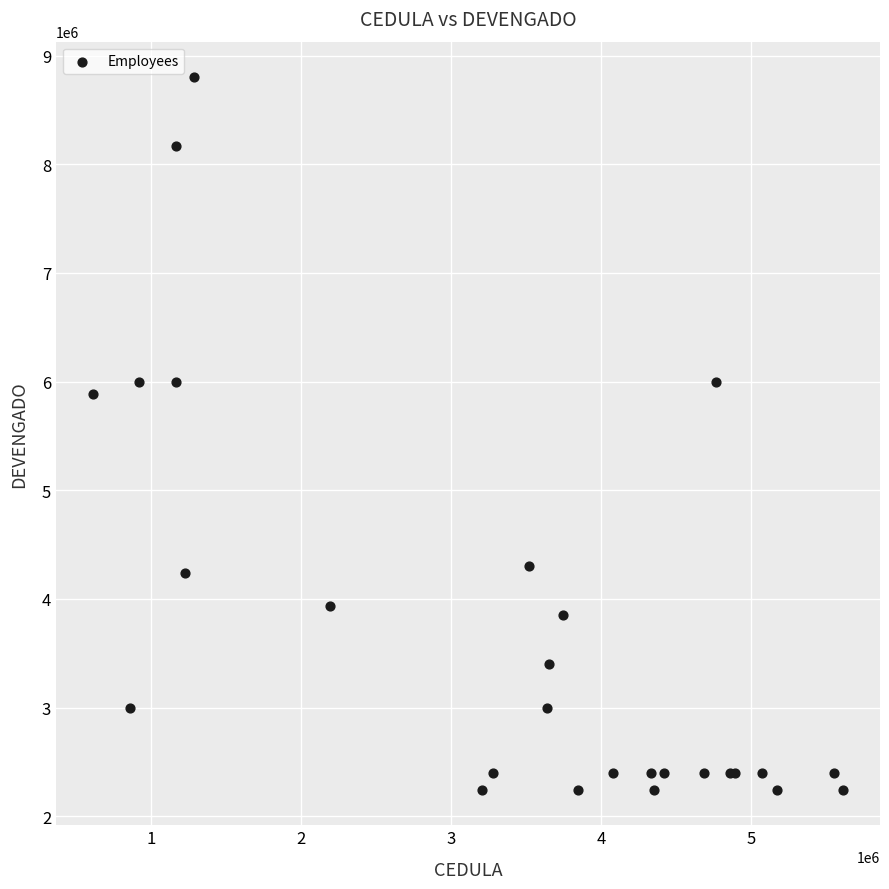

What Y value in the scatter plot is closest to 5522617?

5890000